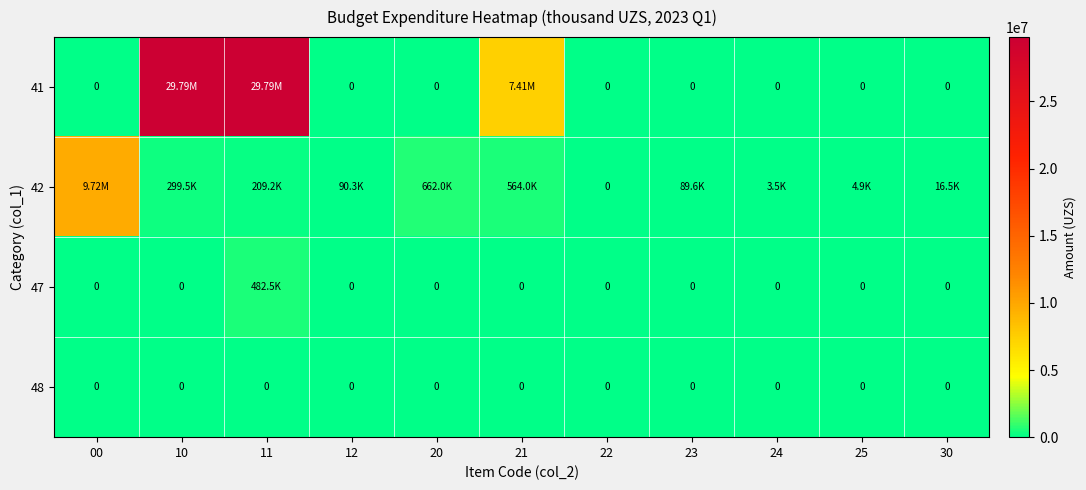

Between 00 and 25, which is larger?

00